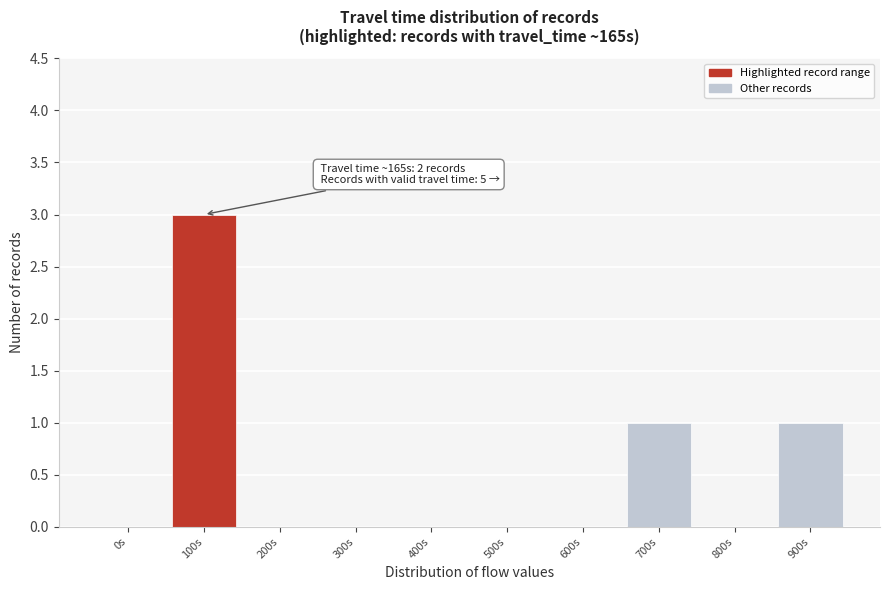

Reading left to right, extract all data points from this chart.

0s=0	100s=3	200s=0	300s=0	400s=0	500s=0	600s=0	700s=1	800s=0	900s=1